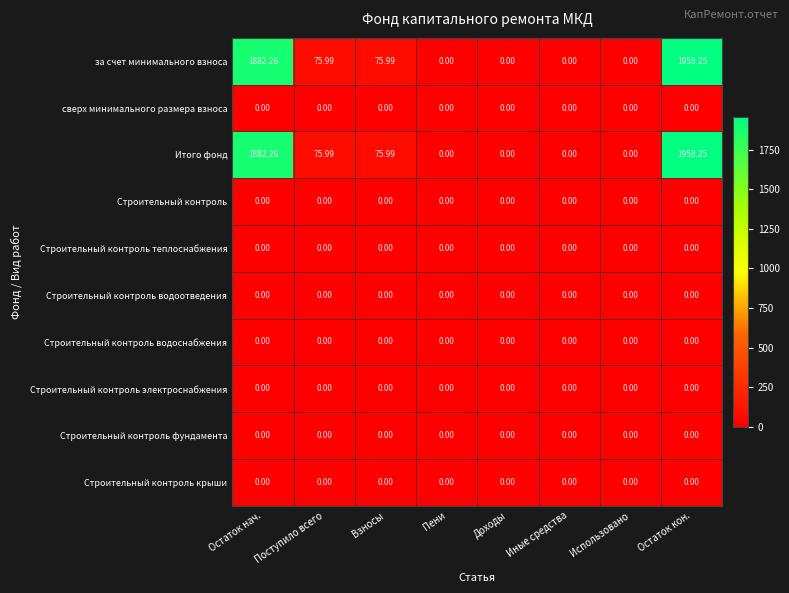

Is the value of за счет минимального взноса at Поступило всего greater than the value of Строительный контроль крыши at Доходы?

Yes